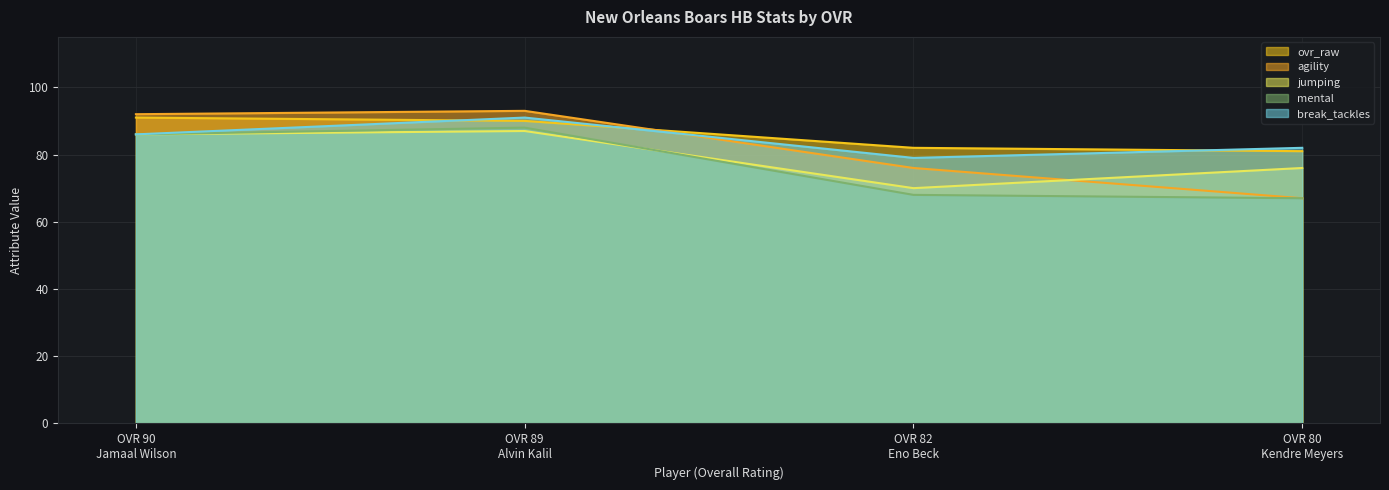

At which category is the sum across all series the highest?

OVR 89
Alvin Kalil